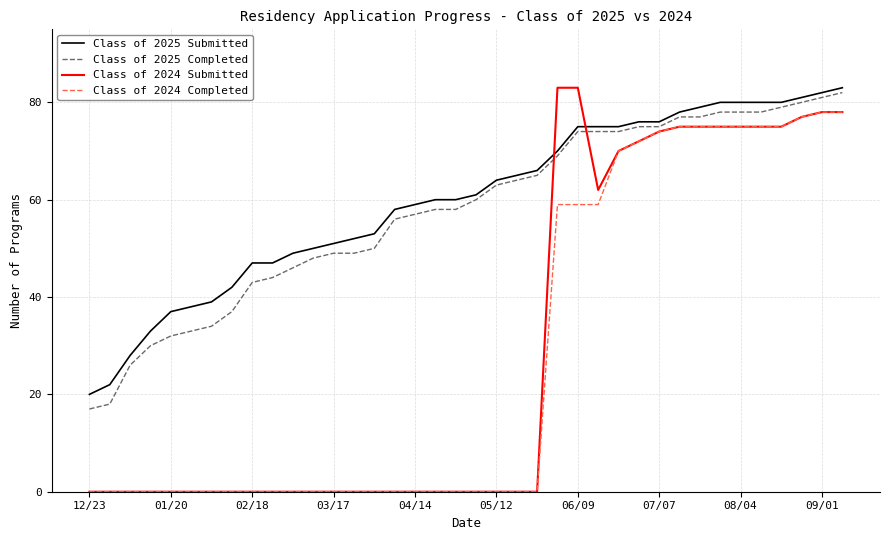

Which series has the largest range (max minus min)?

Class of 2024 Submitted